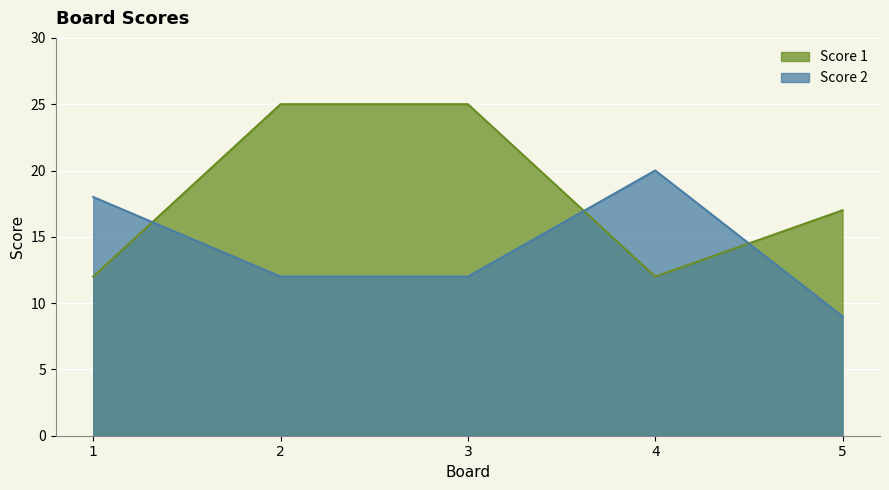

How many data points in Score 2 are above 12?

2